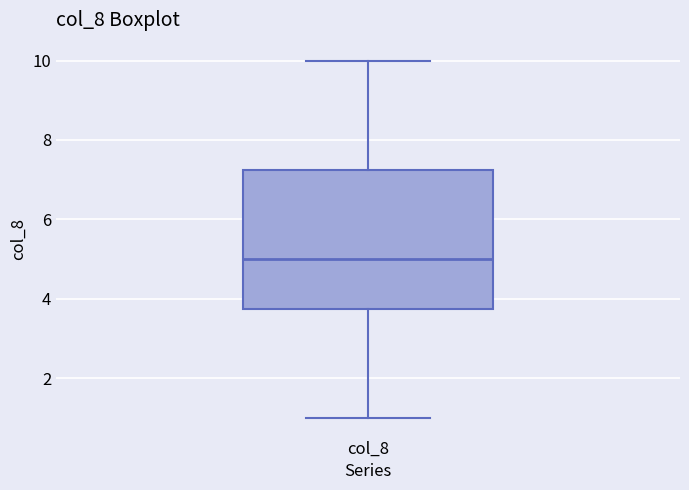

Read this box plot against the y-axis: the position of the median line, the range covered by the box, and the ends of both whiskers. The values are not printed on the chart, so give them approximately, as read against the axis.

median 5.0, box 3.8 to 7.2, whiskers 1.0 to 10.0